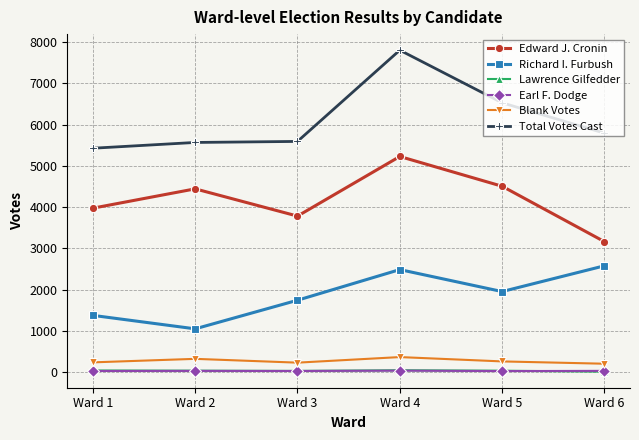

True or false: Richard I. Furbush and Lawrence Gilfedder cross at least once.

False